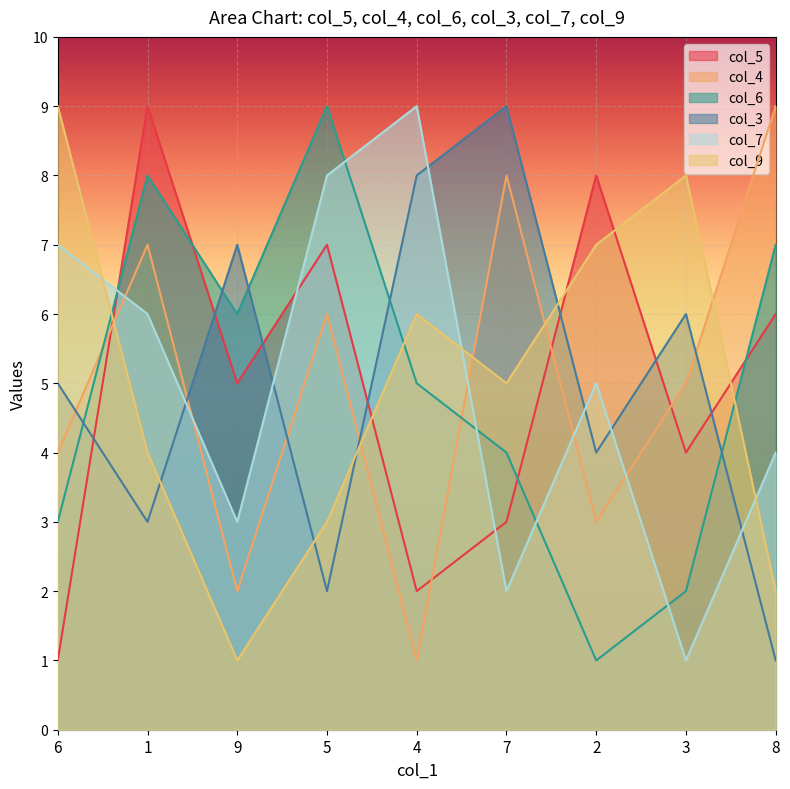

Is it true that col_6 equals 5 at 5?

False